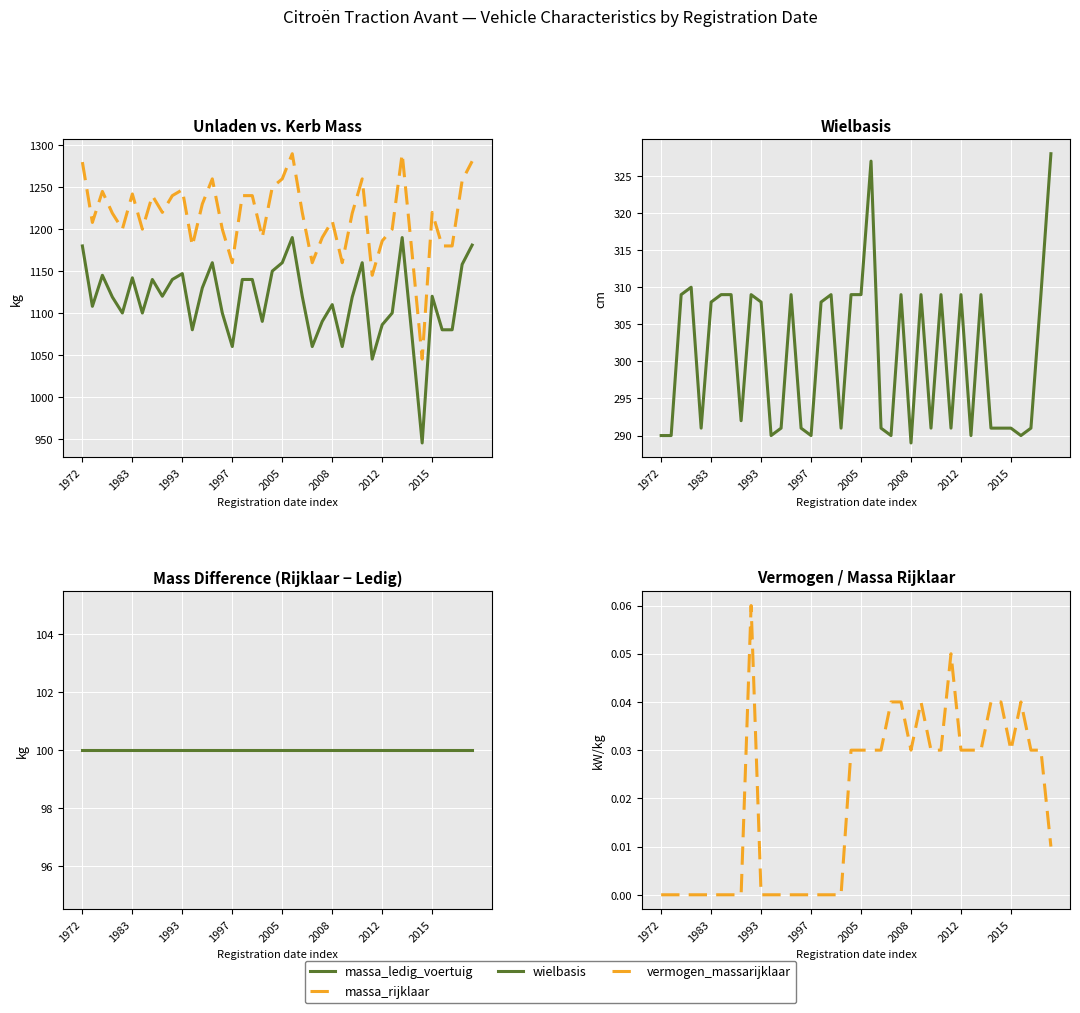

Which series changed the most between 24 and 28?

massa_ledig_voertuig